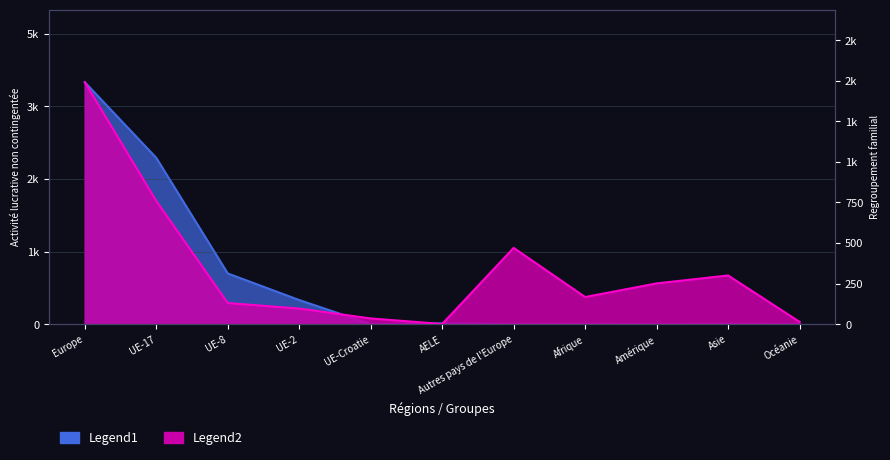

List the series in order of their overall mean, lowest first.

Regroupement familial, Activité lucrative non contingentée